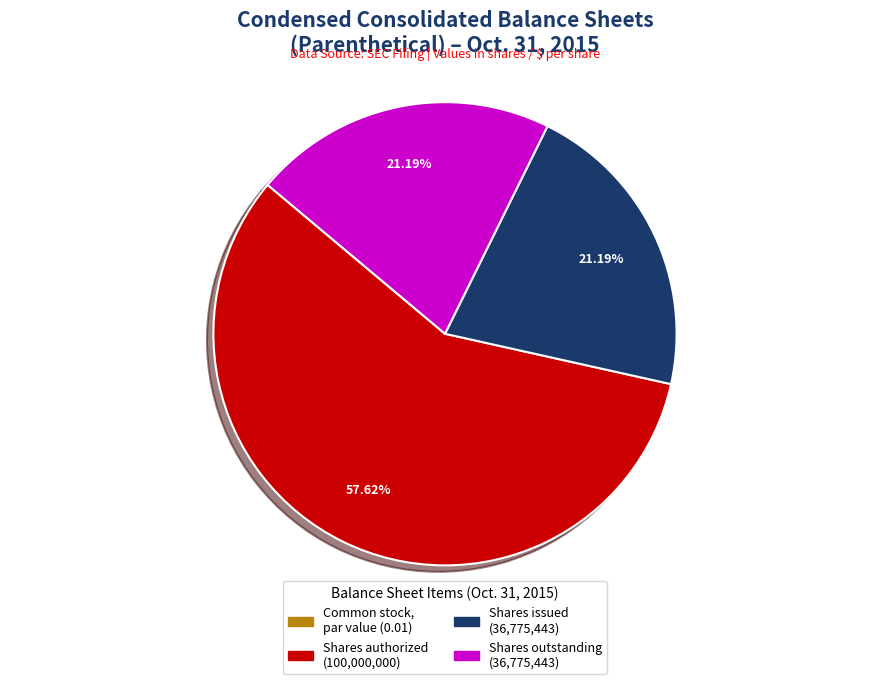

Is there a majority slice in this chart?

Yes